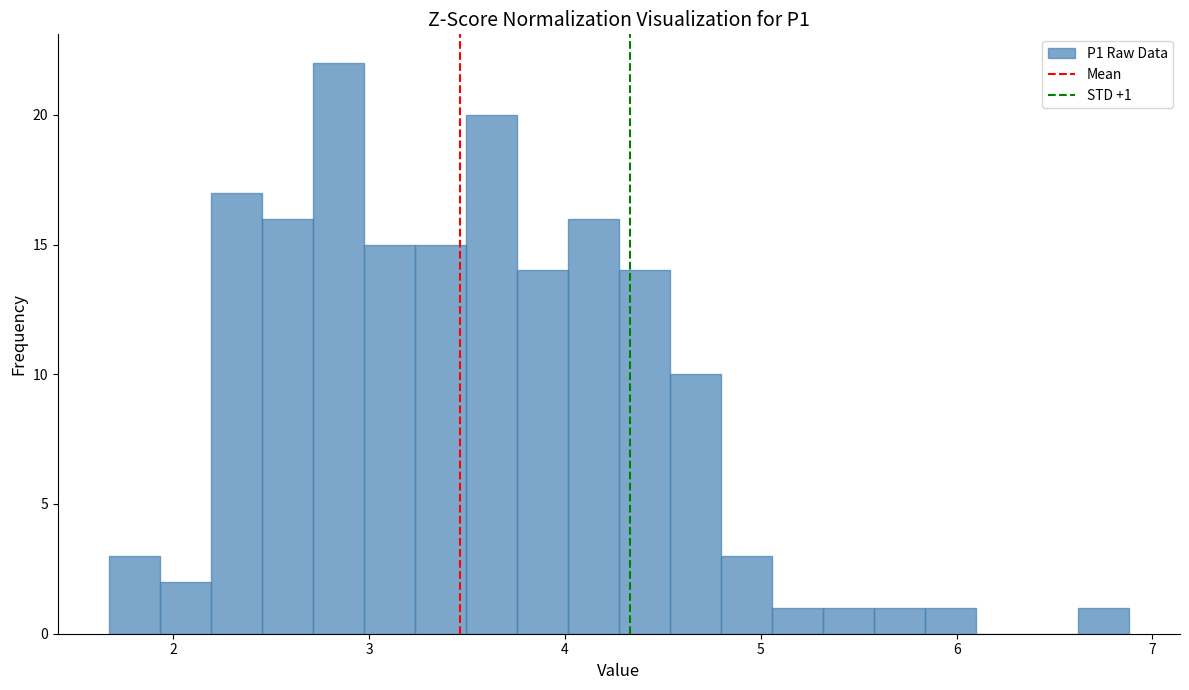

Read against the x-axis, roughly where is the centre of the tallest bar?

2.8